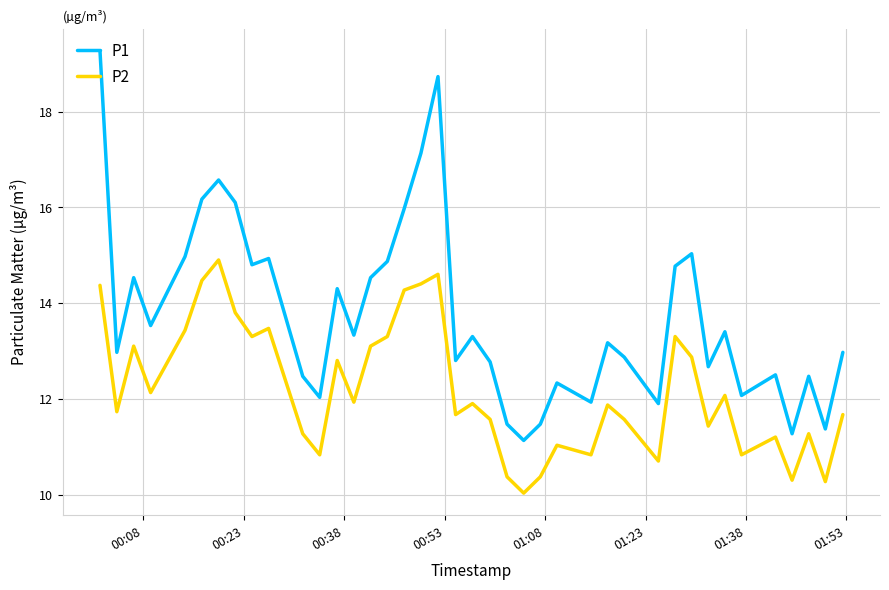

Rank the series by their average value, from highest to lowest.

P1, P2